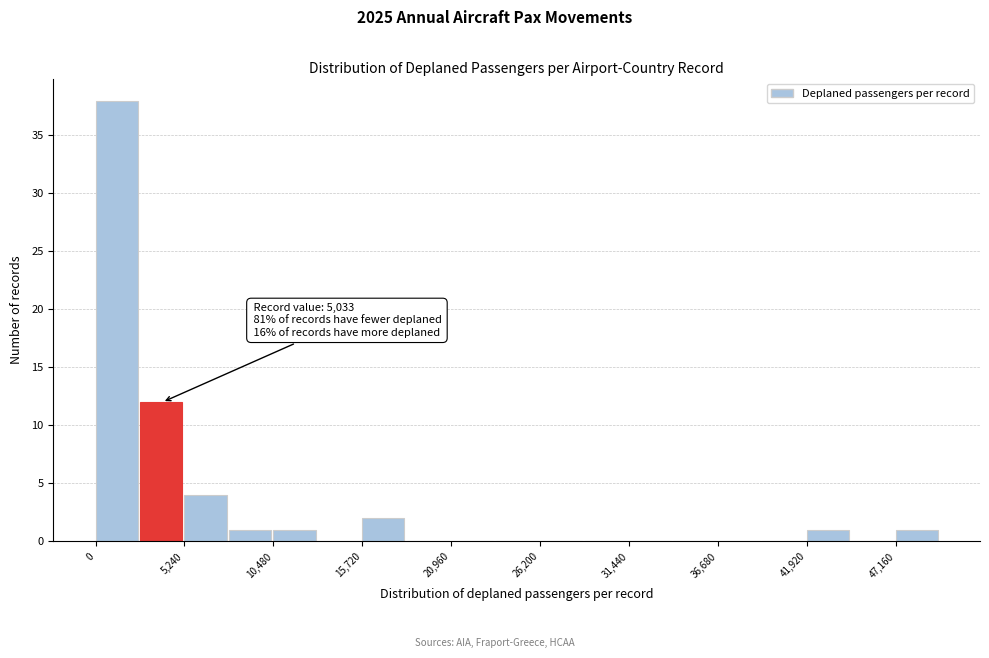

Around what value on the x-axis is the tallest bar? Give the approximate position of its centre, as read against the axis.

1000